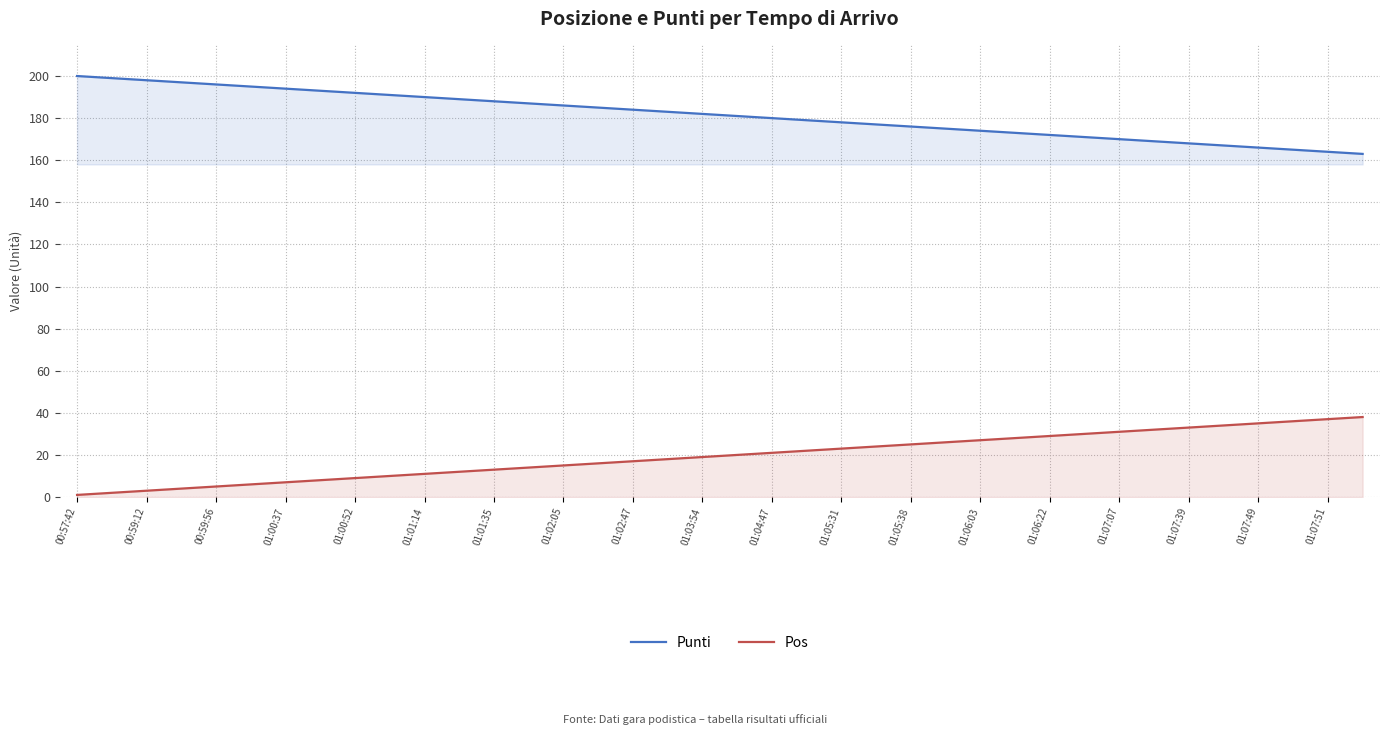

Count the number of categories in the chart.

38